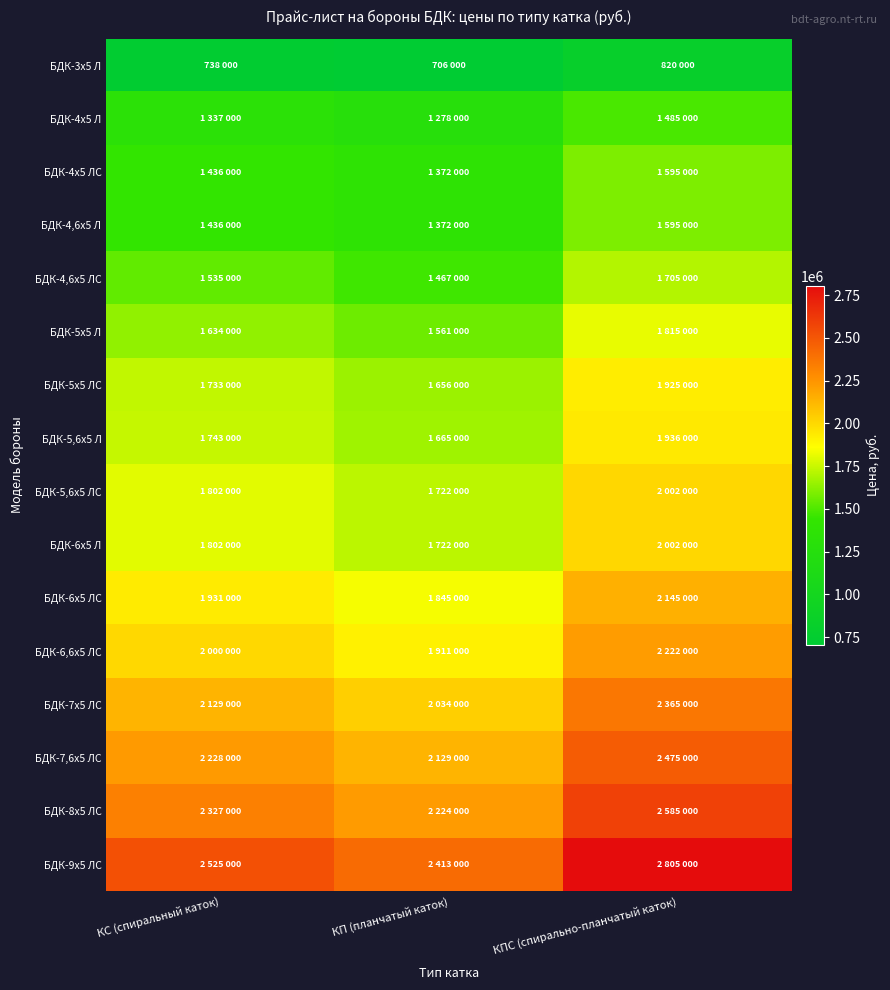

What is the total value across all series at КПС (спирально-планчатый каток)?

31477000